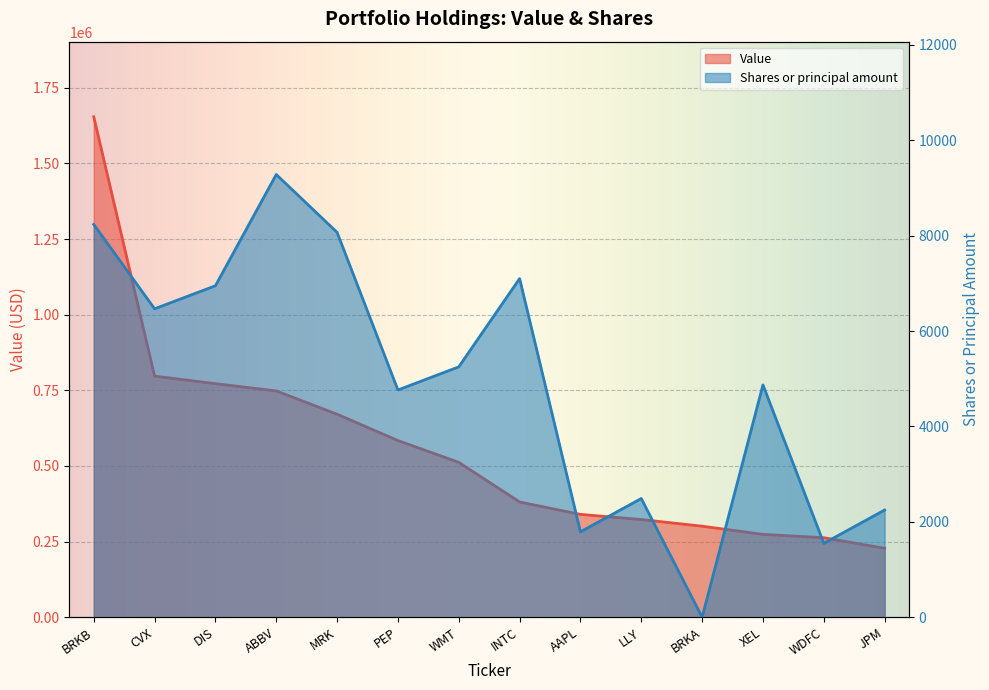

What is the sum of all Shares or principal amount values?

69071